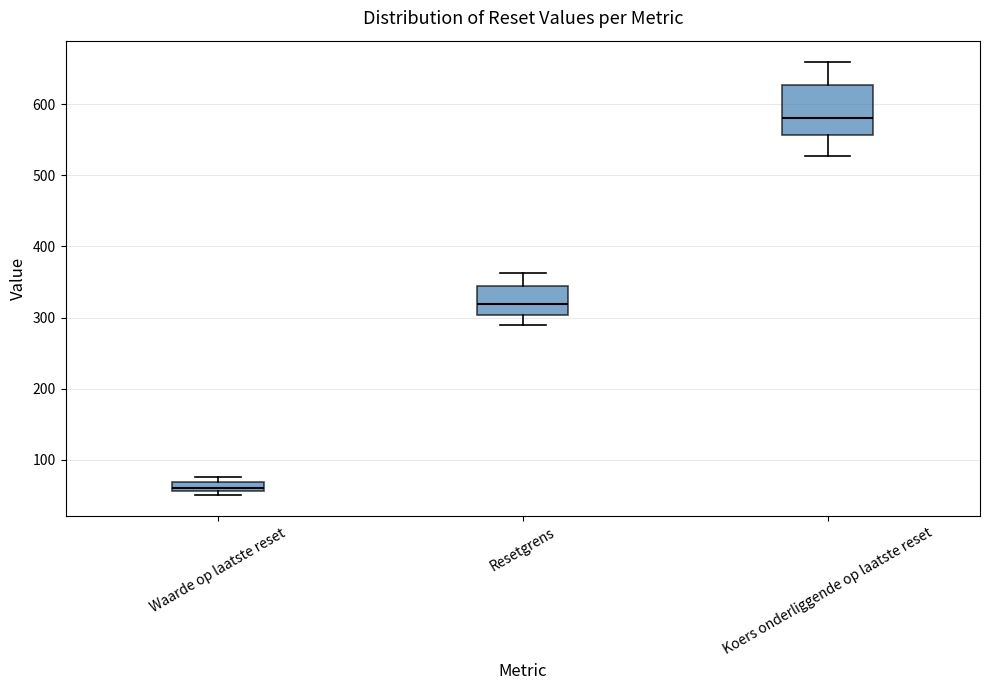

Which box's median line is the highest?

Koers onderliggende op laatste reset